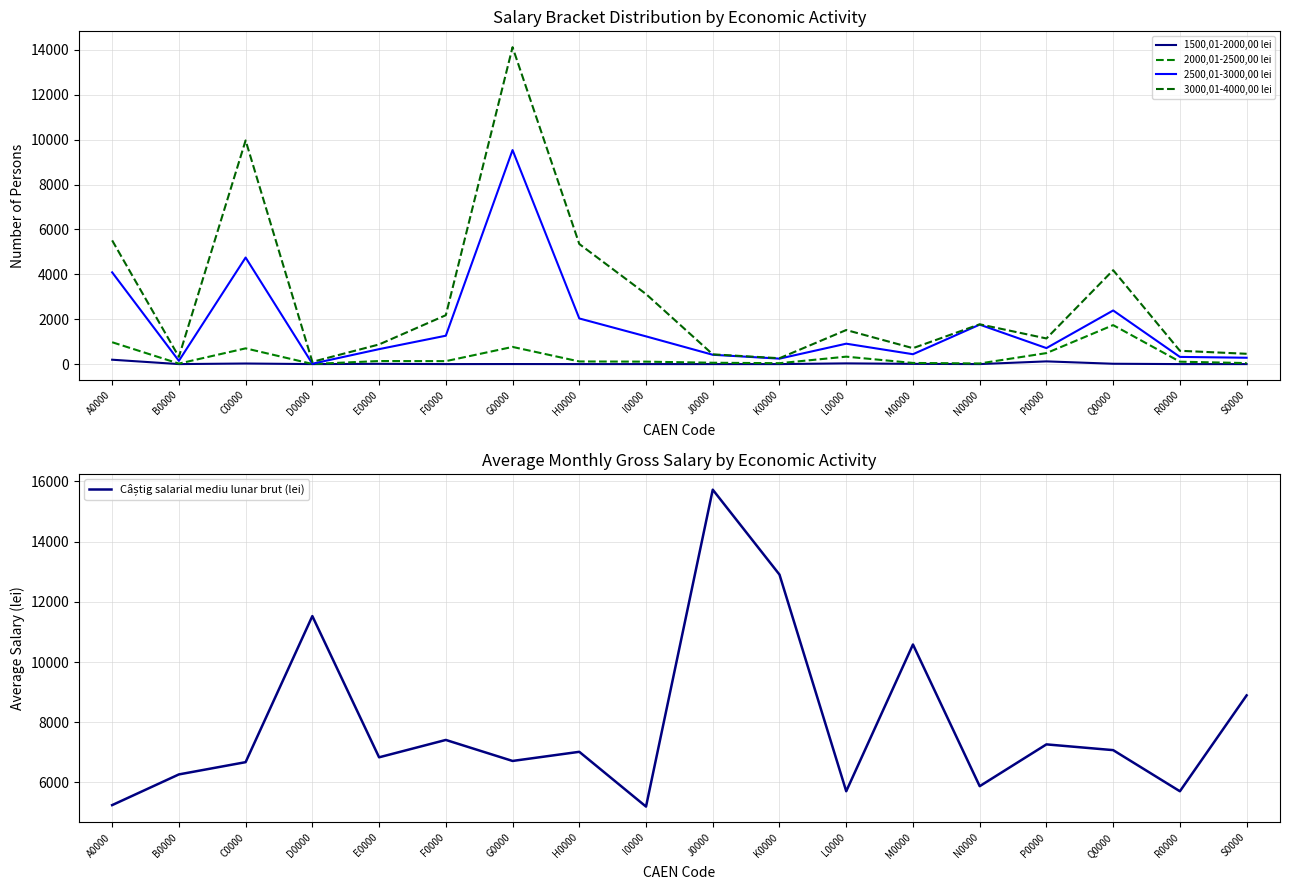

Which has a higher value, D0000 or P0000?

P0000